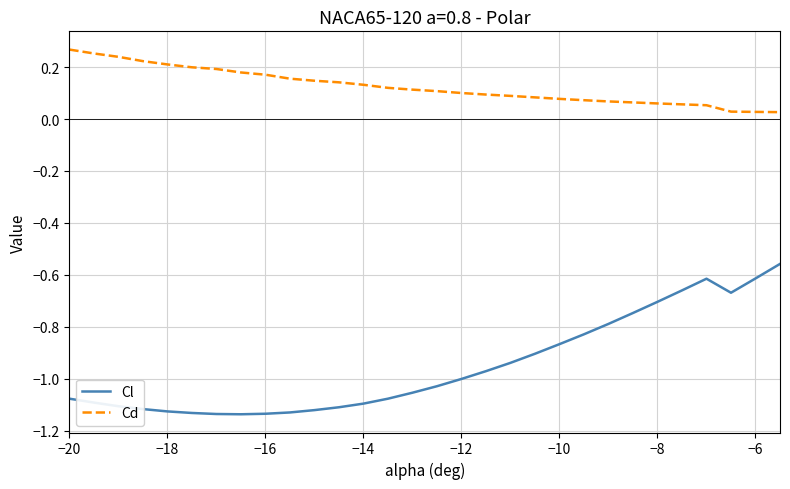

How many series are shown in this chart?

2